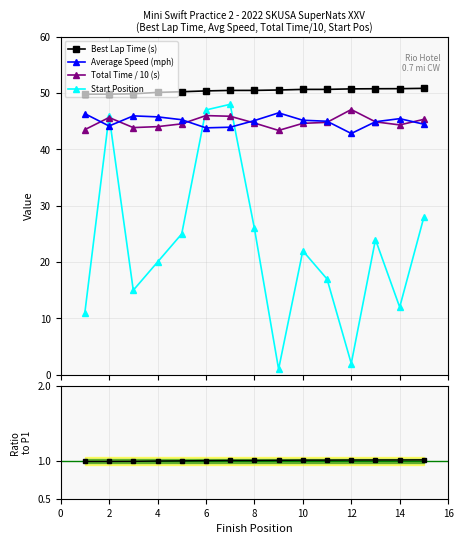

What is the minimum value for Best Lap Time (s)?

49.8